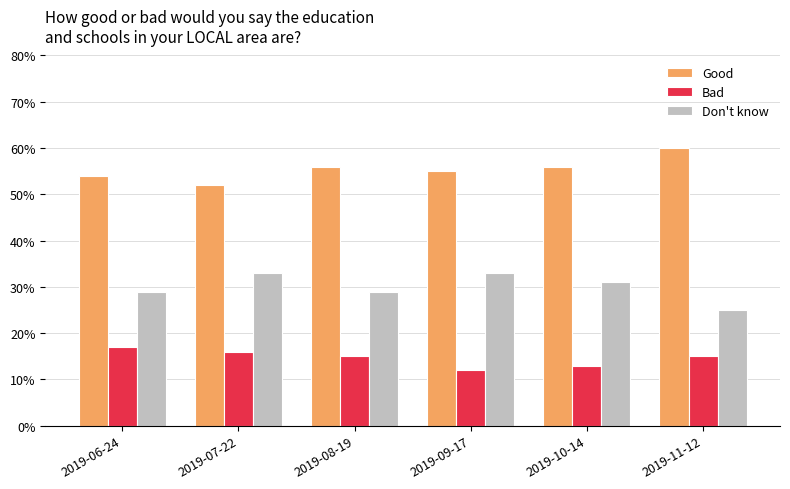

Reading left to right, transcribe all the data shown in this chart.

Good: 2019-06-24=0.5	2019-07-22=0.5	2019-08-19=0.6	2019-09-17=0.6	2019-10-14=0.6	2019-11-12=0.6
Bad: 2019-06-24=0.2	2019-07-22=0.2	2019-08-19=0.1	2019-09-17=0.1	2019-10-14=0.1	2019-11-12=0.1
Don't know: 2019-06-24=0.3	2019-07-22=0.3	2019-08-19=0.3	2019-09-17=0.3	2019-10-14=0.3	2019-11-12=0.2